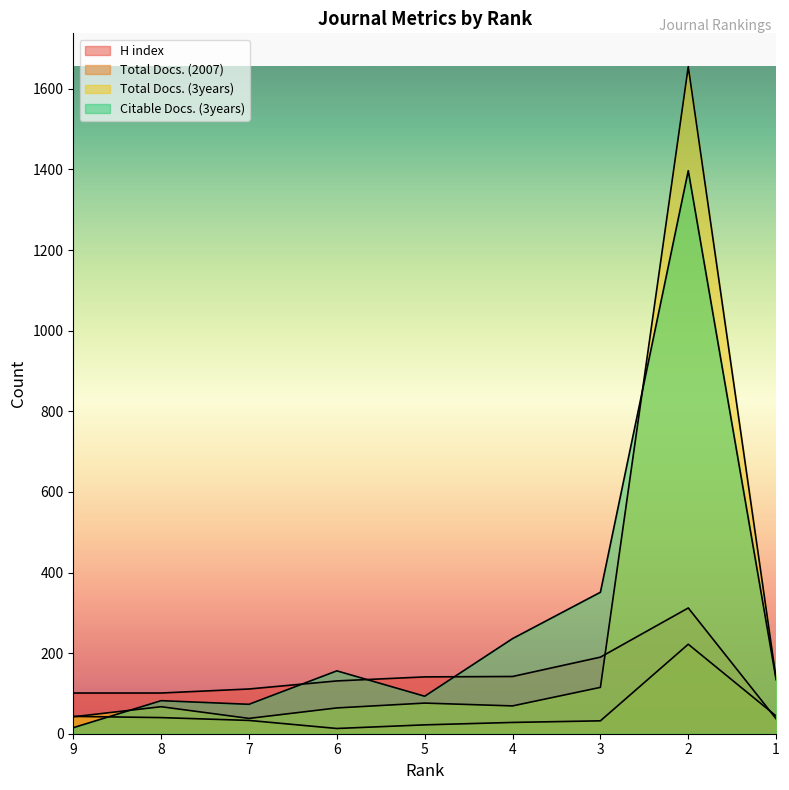

What is the sum of all Total Docs. (3years) values?

2263